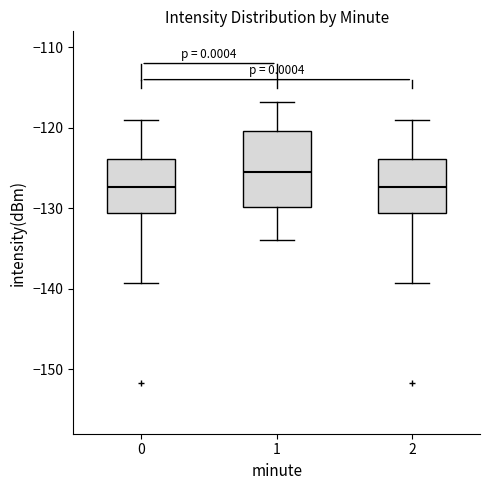

Where does the median line of the box at x = 1 sit on the y-axis? The values are not printed on the chart, so give them approximately, as read against the axis.

-126